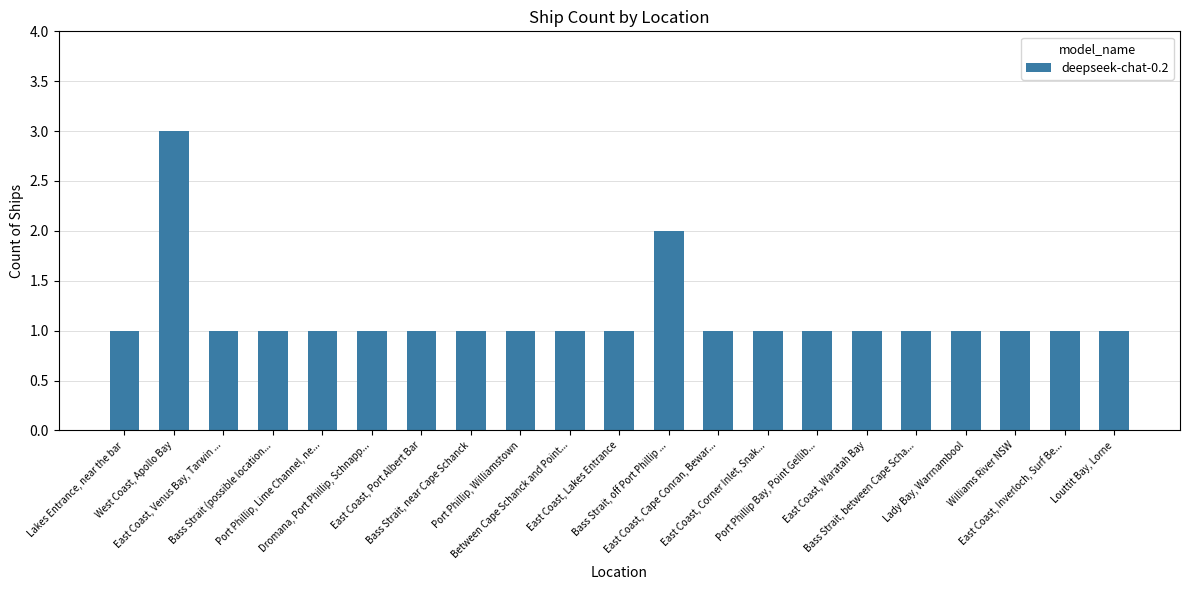

What is the value of the 8th bar from the left?

1